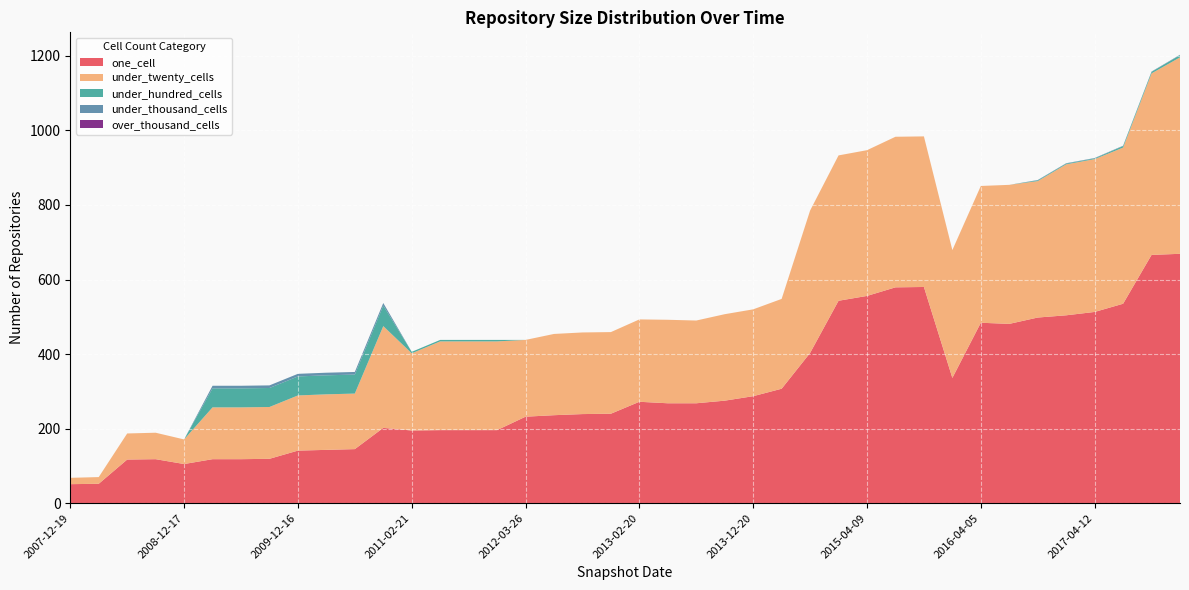

Reading left to right, extract all data points from this chart.

one_cell: 51	52	117	118	105	118	118	119	141	143	145	202	195	196	196	196	232	236	239	240	272	268	268	275	287	307	403	543	556	579	580	336	484	481	498	504	513	535	666	669
under_twenty_cells: 17	18	70	71	66	139	139	139	148	149	149	273	207	238	238	238	206	218	219	219	221	224	222	232	233	241	382	390	391	404	404	343	367	373	366	405	410	419	487	527
under_hundred_cells: 0	0	0	0	0	51	51	51	51	51	51	55	4	4	4	4	0	0	0	0	0	0	0	0	0	0	0	0	0	0	0	0	0	0	2	2	2	4	4	6
under_thousand_cells: 0	0	0	0	0	7	7	7	7	7	7	7	0	0	0	0	0	0	0	0	0	0	0	0	0	0	0	0	0	0	0	0	0	0	1	1	1	1	1	1
over_thousand_cells: 0	0	0	0	0	0	0	0	0	0	0	0	0	0	0	0	0	0	0	0	0	0	0	0	0	0	0	0	0	0	0	0	0	0	0	0	0	0	0	0